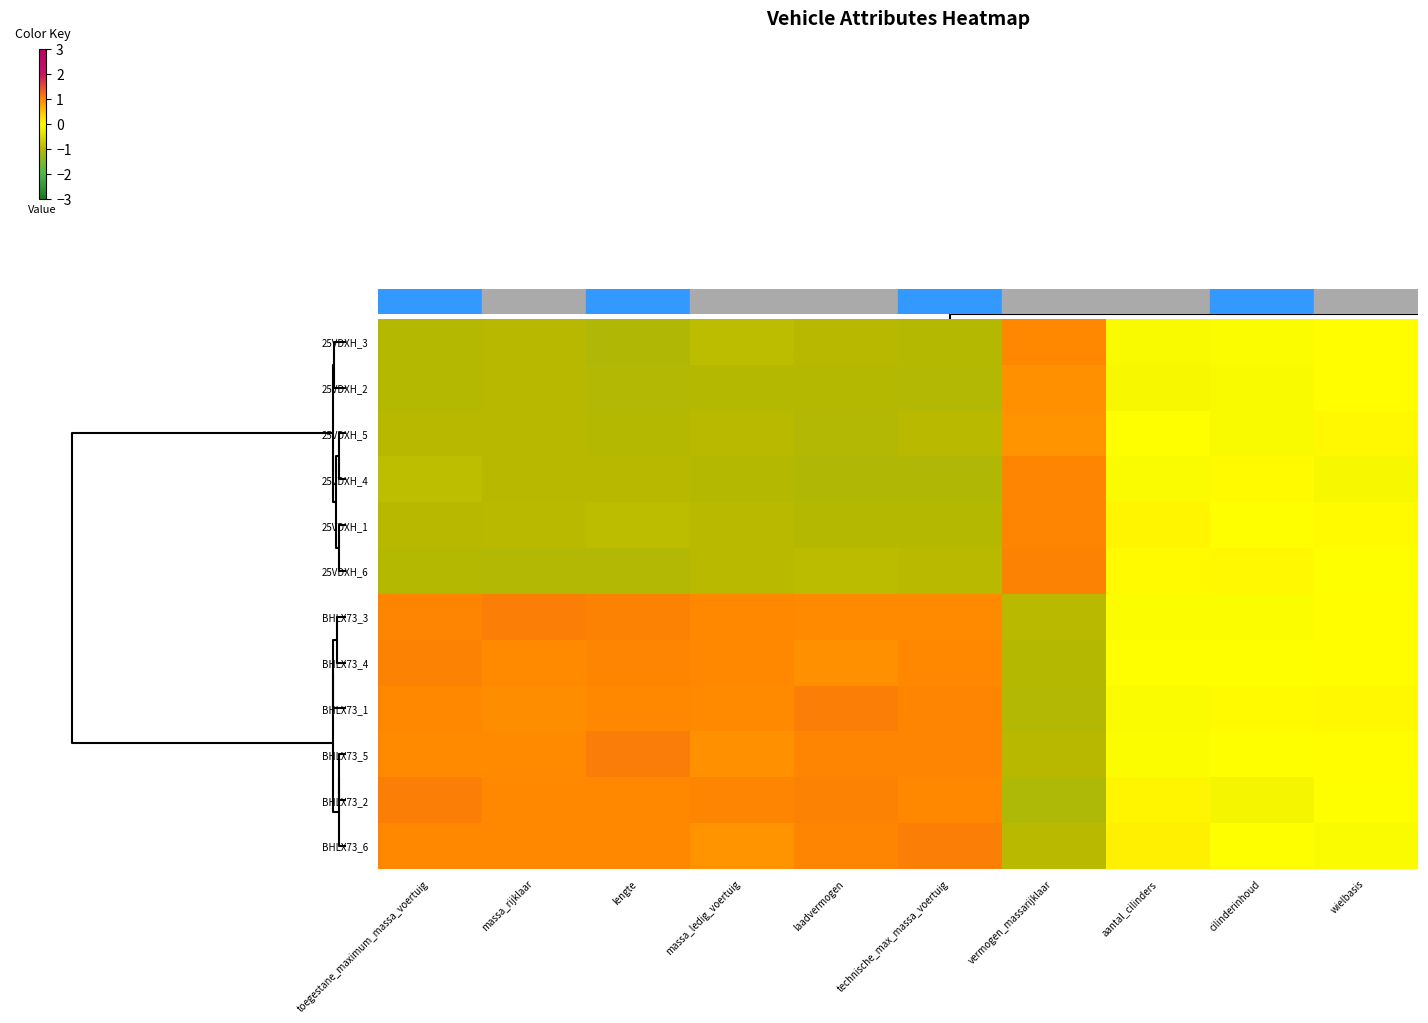

Reading left to right, list all the values displayed in this chart.

25VDXH_3: toegestane_maximum_massa_voertuig=-1.0	massa_rijklaar=-1.0	lengte=-1.1	massa_ledig_voertuig=-0.9	laadvermogen=-1.0	technische_max_massa_voertuig=-1.0	vermogen_massarijklaar=1.0	aantal_cilinders=-0.1	cilinderinhoud=-0.0	wielbasis=0.0
25VDXH_2: toegestane_maximum_massa_voertuig=-1.0	massa_rijklaar=-1.0	lengte=-1.1	massa_ledig_voertuig=-1.0	laadvermogen=-1.0	technische_max_massa_voertuig=-1.0	vermogen_massarijklaar=0.9	aantal_cilinders=-0.1	cilinderinhoud=-0.1	wielbasis=0.0
25VDXH_5: toegestane_maximum_massa_voertuig=-1.0	massa_rijklaar=-1.0	lengte=-1.0	massa_ledig_voertuig=-1.0	laadvermogen=-1.0	technische_max_massa_voertuig=-1.0	vermogen_massarijklaar=0.9	aantal_cilinders=-0.0	cilinderinhoud=-0.1	wielbasis=0.1
25VDXH_4: toegestane_maximum_massa_voertuig=-0.9	massa_rijklaar=-1.0	lengte=-1.0	massa_ledig_voertuig=-1.0	laadvermogen=-1.1	technische_max_massa_voertuig=-1.1	vermogen_massarijklaar=1.0	aantal_cilinders=-0.1	cilinderinhoud=0.0	wielbasis=-0.1
25VDXH_1: toegestane_maximum_massa_voertuig=-1.0	massa_rijklaar=-1.0	lengte=-0.9	massa_ledig_voertuig=-1.0	laadvermogen=-1.0	technische_max_massa_voertuig=-1.0	vermogen_massarijklaar=1.0	aantal_cilinders=0.1	cilinderinhoud=-0.0	wielbasis=0.0
25VDXH_6: toegestane_maximum_massa_voertuig=-1.0	massa_rijklaar=-1.0	lengte=-1.0	massa_ledig_voertuig=-1.0	laadvermogen=-1.0	technische_max_massa_voertuig=-1.0	vermogen_massarijklaar=1.0	aantal_cilinders=0.0	cilinderinhoud=0.1	wielbasis=-0.0
BHLX73_3: toegestane_maximum_massa_voertuig=1.0	massa_rijklaar=1.1	lengte=1.0	massa_ledig_voertuig=1.0	laadvermogen=1.0	technische_max_massa_voertuig=1.0	vermogen_massarijklaar=-1.0	aantal_cilinders=-0.0	cilinderinhoud=-0.0	wielbasis=0.0
BHLX73_4: toegestane_maximum_massa_voertuig=1.0	massa_rijklaar=1.0	lengte=1.0	massa_ledig_voertuig=1.0	laadvermogen=0.9	technische_max_massa_voertuig=1.0	vermogen_massarijklaar=-1.0	aantal_cilinders=-0.0	cilinderinhoud=-0.0	wielbasis=0.0
BHLX73_1: toegestane_maximum_massa_voertuig=1.0	massa_rijklaar=0.9	lengte=1.0	massa_ledig_voertuig=1.0	laadvermogen=1.1	technische_max_massa_voertuig=1.0	vermogen_massarijklaar=-1.0	aantal_cilinders=-0.1	cilinderinhoud=0.0	wielbasis=0.1
BHLX73_5: toegestane_maximum_massa_voertuig=1.0	massa_rijklaar=1.0	lengte=1.1	massa_ledig_voertuig=0.9	laadvermogen=1.0	technische_max_massa_voertuig=1.0	vermogen_massarijklaar=-1.0	aantal_cilinders=-0.0	cilinderinhoud=-0.0	wielbasis=0.0
BHLX73_2: toegestane_maximum_massa_voertuig=1.1	massa_rijklaar=1.0	lengte=1.0	massa_ledig_voertuig=1.0	laadvermogen=1.0	technische_max_massa_voertuig=1.0	vermogen_massarijklaar=-1.1	aantal_cilinders=0.1	cilinderinhoud=-0.1	wielbasis=-0.0
BHLX73_6: toegestane_maximum_massa_voertuig=1.0	massa_rijklaar=1.0	lengte=1.0	massa_ledig_voertuig=0.9	laadvermogen=1.0	technische_max_massa_voertuig=1.1	vermogen_massarijklaar=-1.0	aantal_cilinders=0.1	cilinderinhoud=-0.0	wielbasis=-0.1